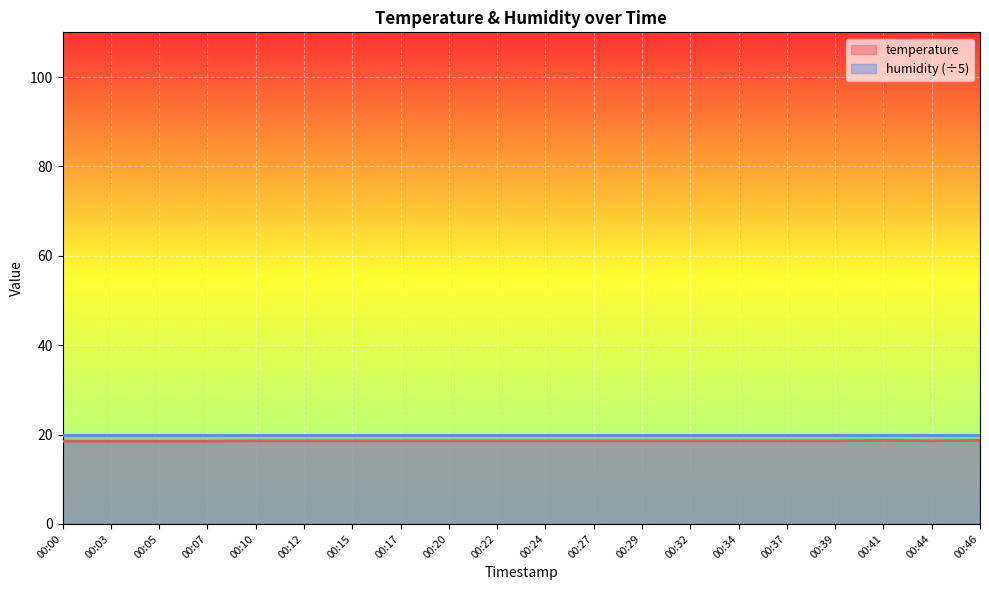

The chart shows a value of 4.0 at 00:44. True or false?

False